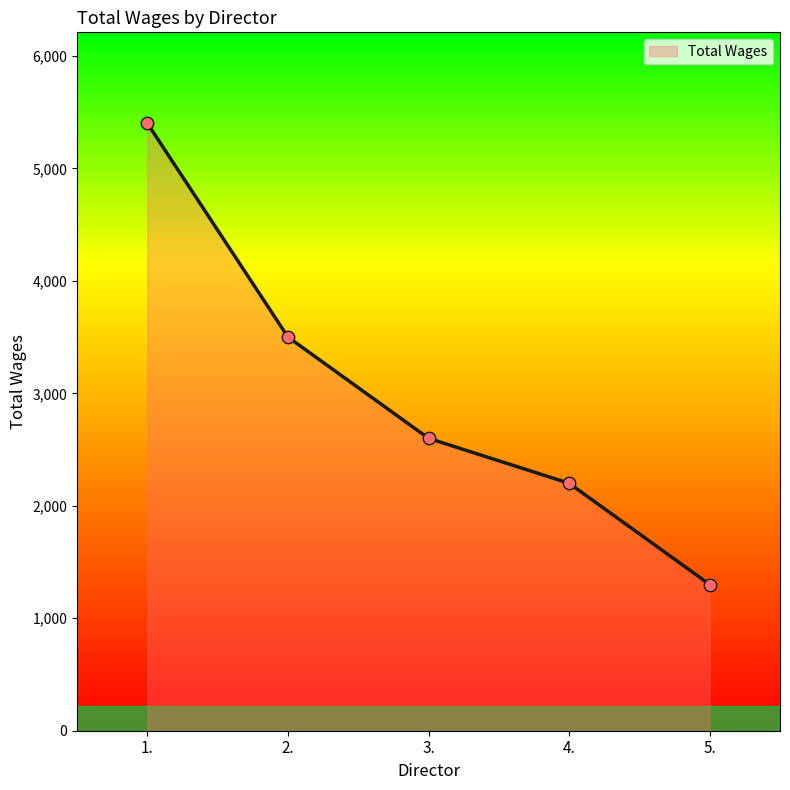

Between 4. and 1., which is larger?

1.